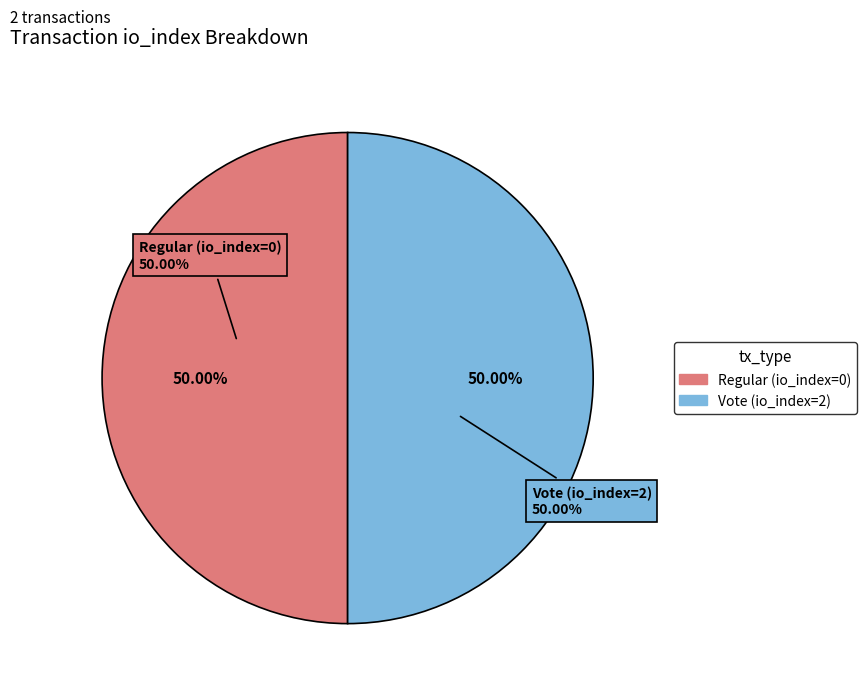

To the nearest percent, what is the combined percentage of Regular (io_index=0) and Vote (io_index=2)?

100%